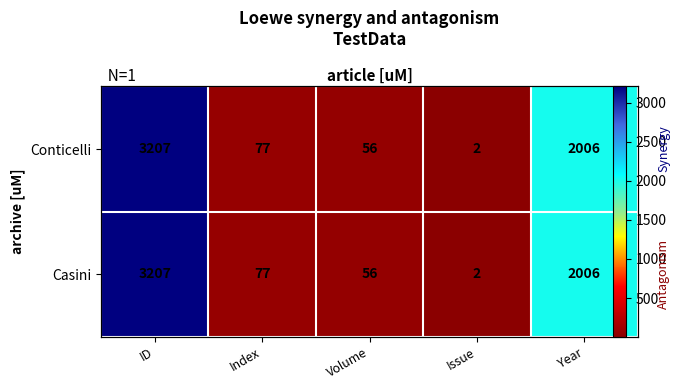

At which label does Conticelli first exceed 77?

ID